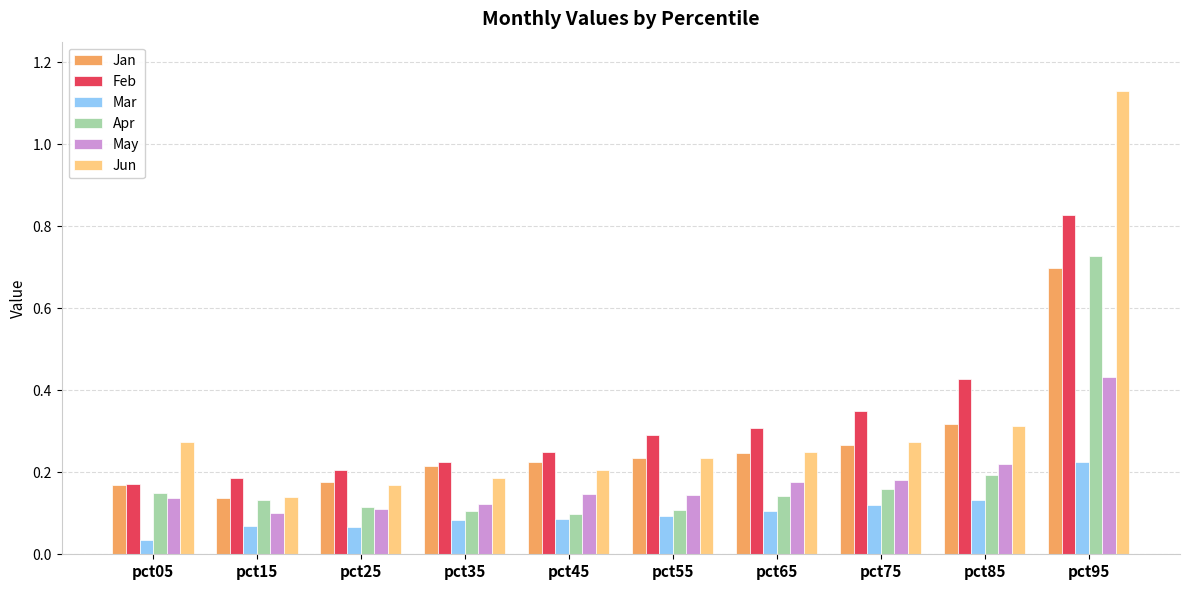

At which label does Jun reach its minimum?

pct15